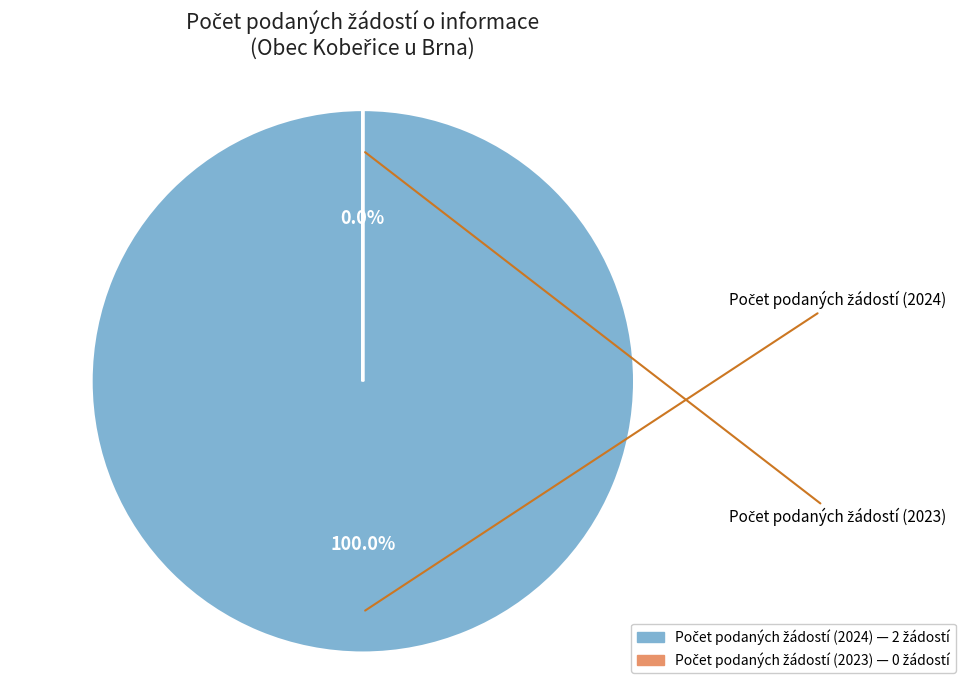

Is it true that Počet podaných žádostí (2024) is 100% of the pie?

True